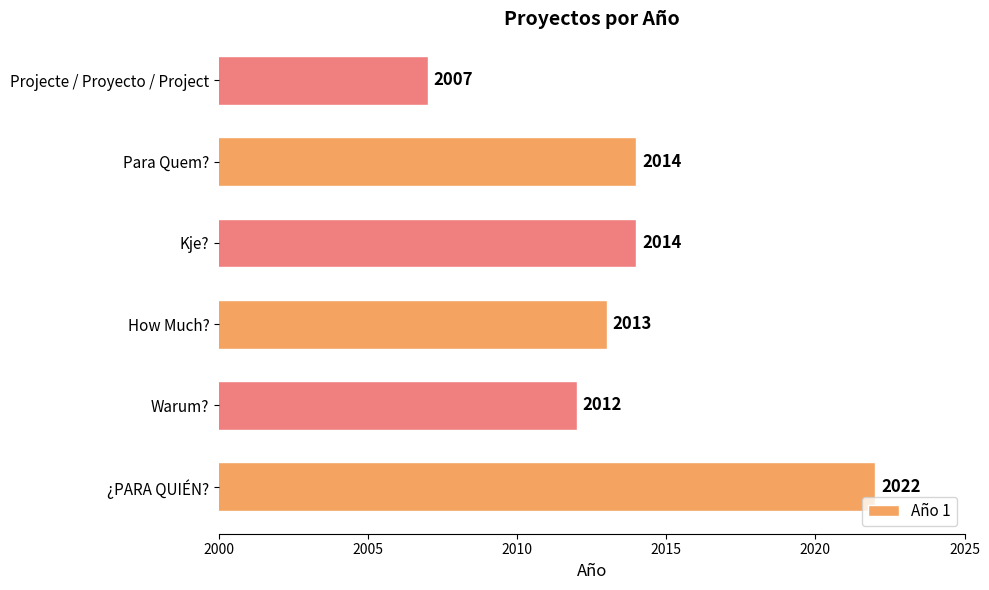

How many bars are there in total?

6